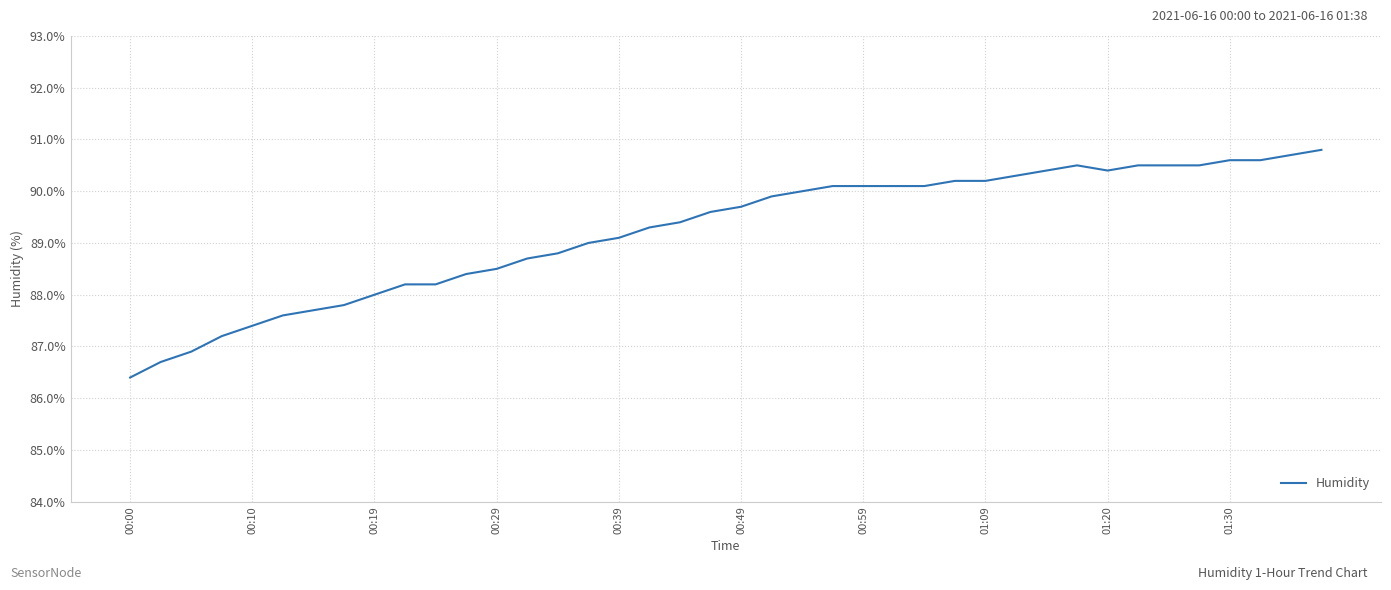

What is the average value?

89.2